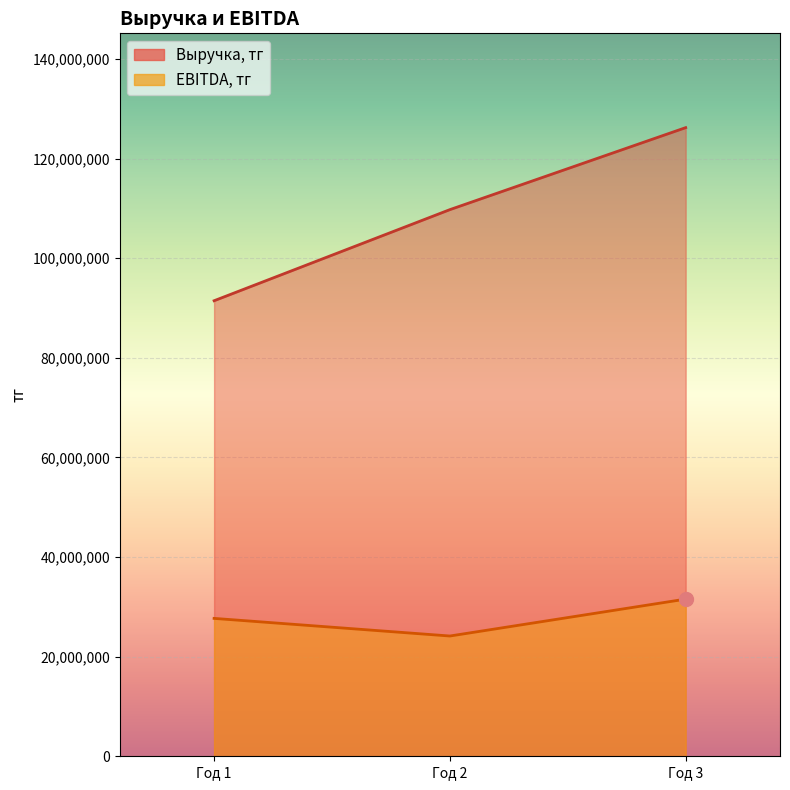

Which series contains the highest Y value?

Выручка, тг